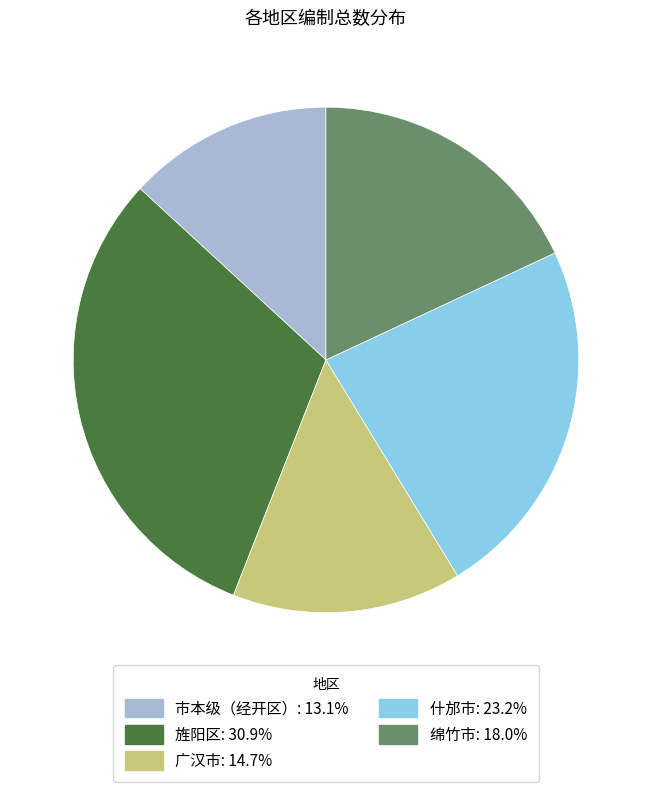

Is there any slice that represents more than half of the pie?

No